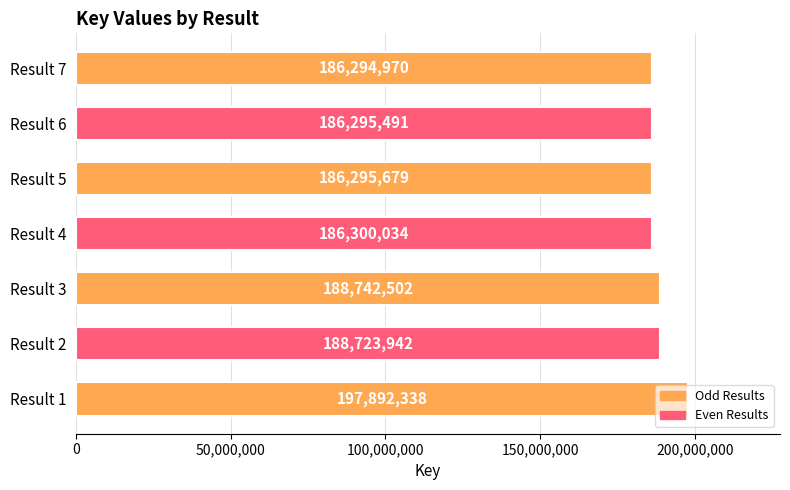

What is the sum of all values?

1320544956